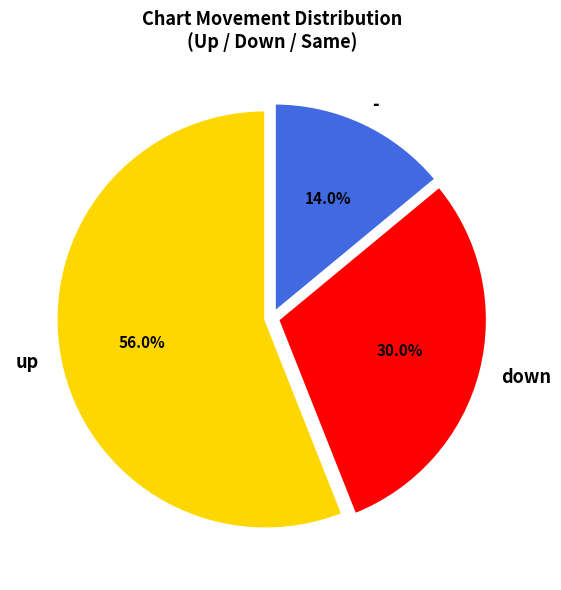

True or false: - accounts for 14% of the total.

True